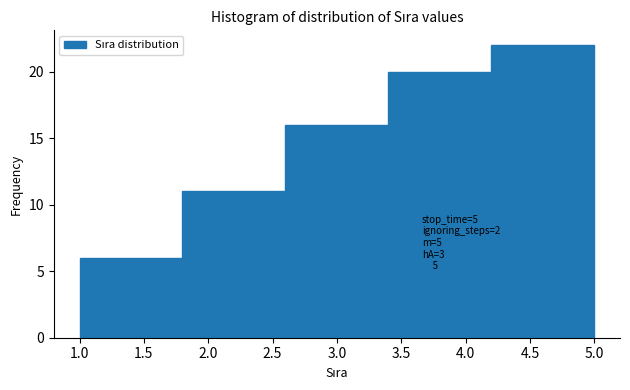

Over which range of the x-axis is the bar tallest?

4.2 to 5.0